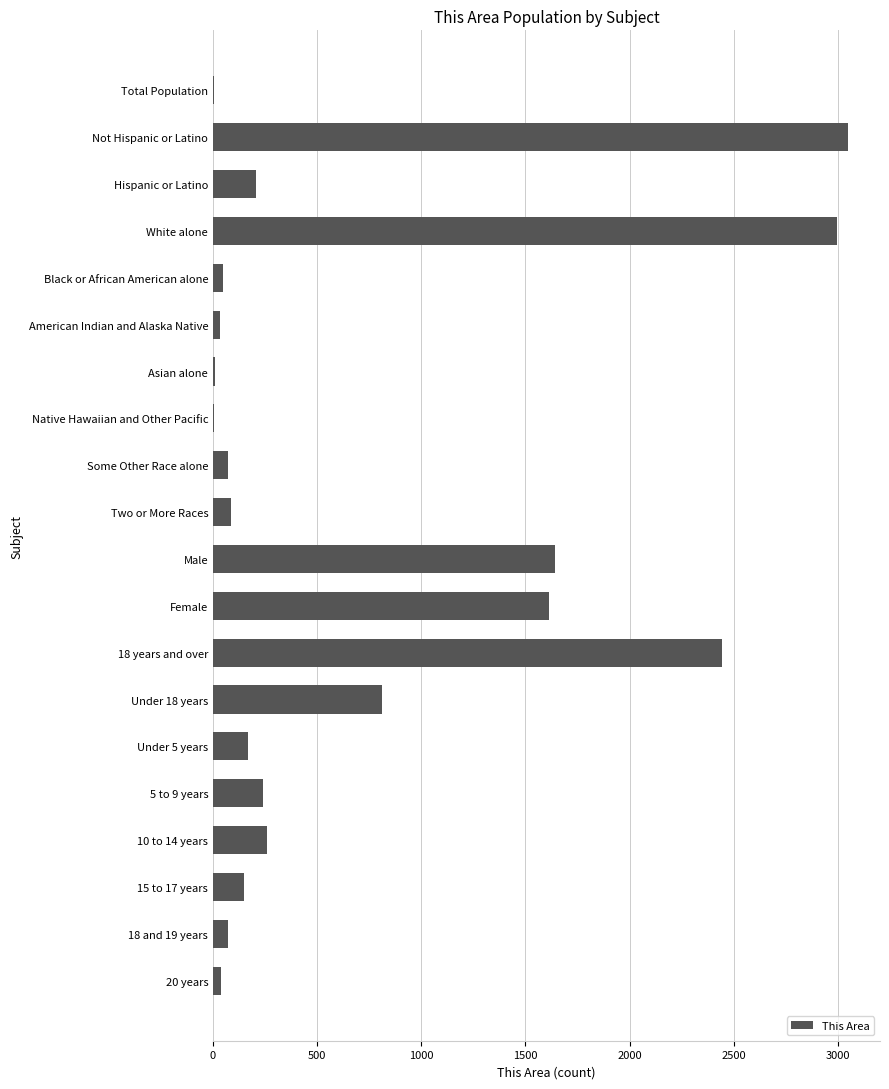

Is it true that the value at 18 and 19 years is 74?

True